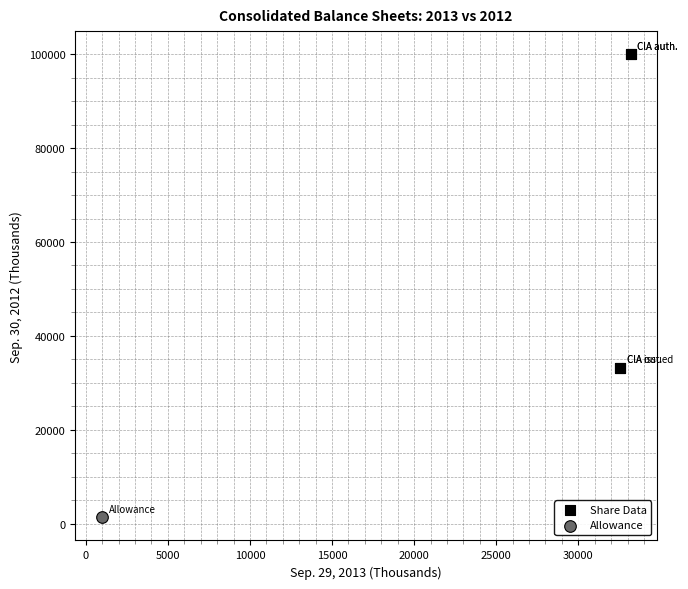

What are all the series names shown in the legend?

Share Data, Allowance